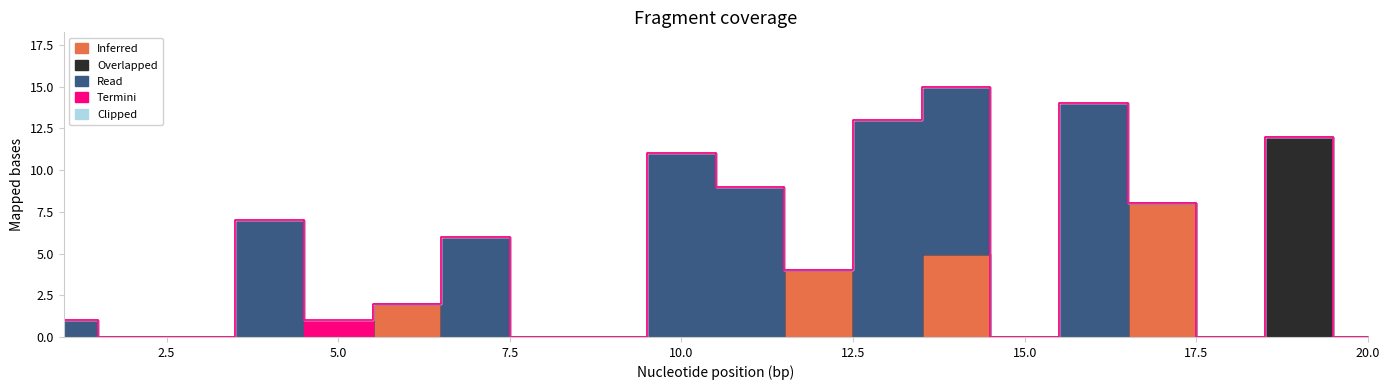

What is the average value of the Overlapped series?

1